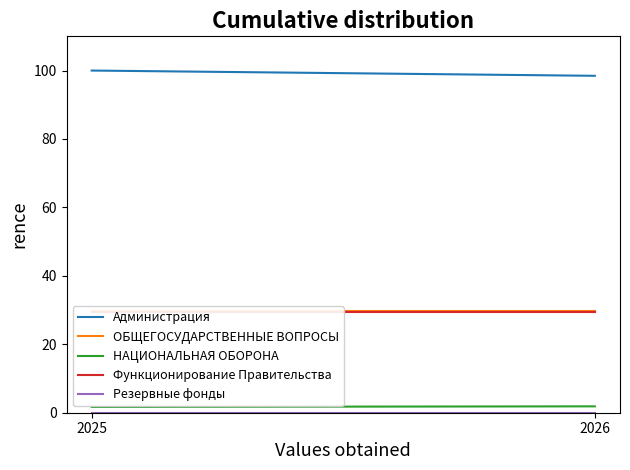

At which label is Администрация closest to 99?

2026